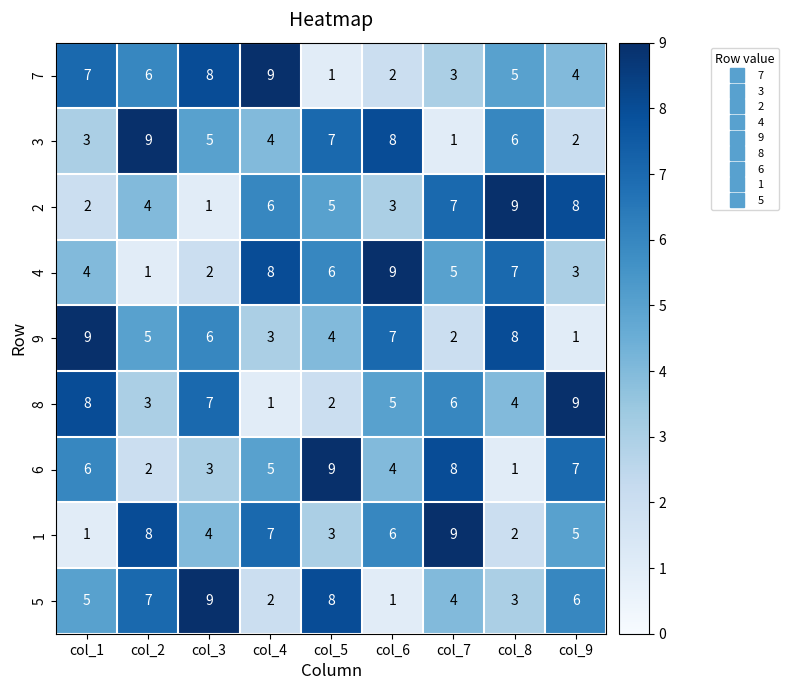

Which series changed the most between col_1 and col_3?

5